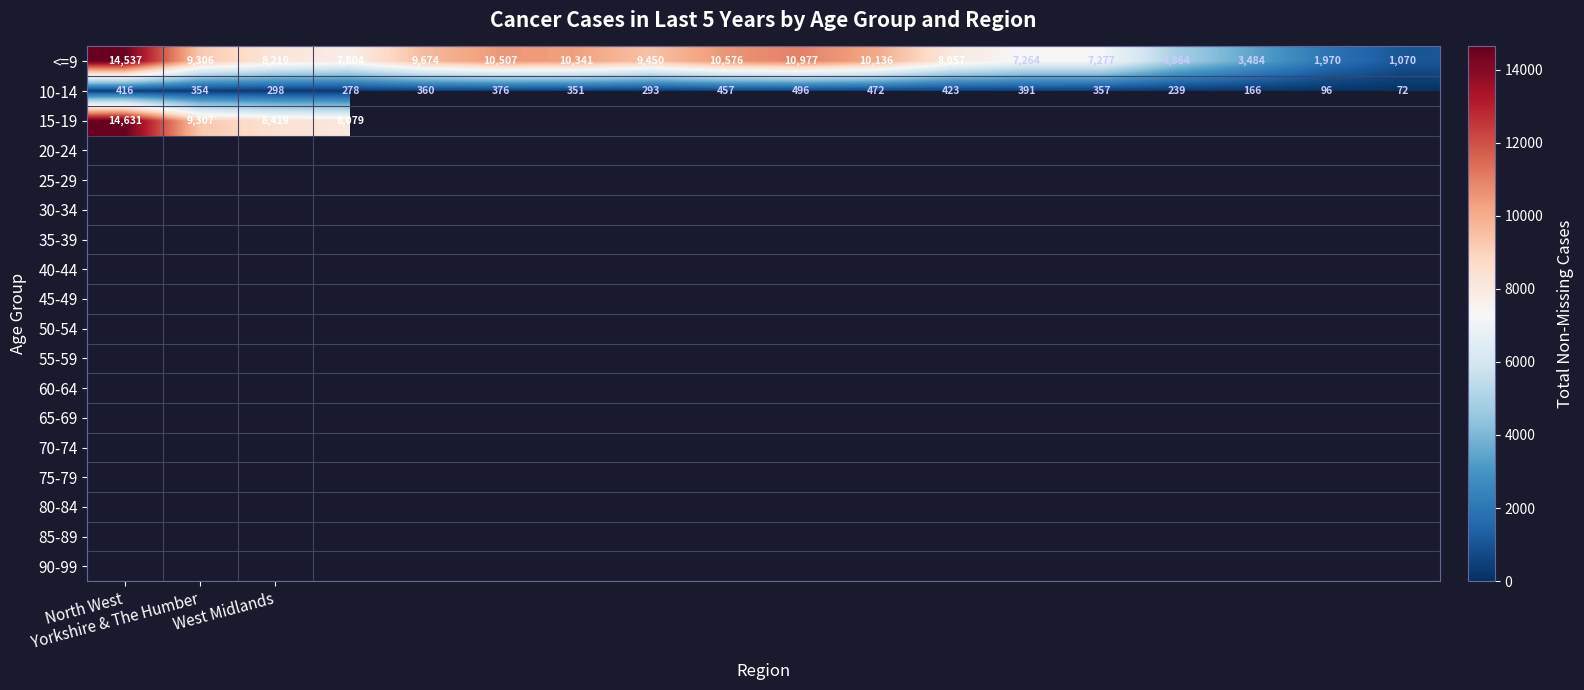

At which label does <=9 reach its peak?

North West